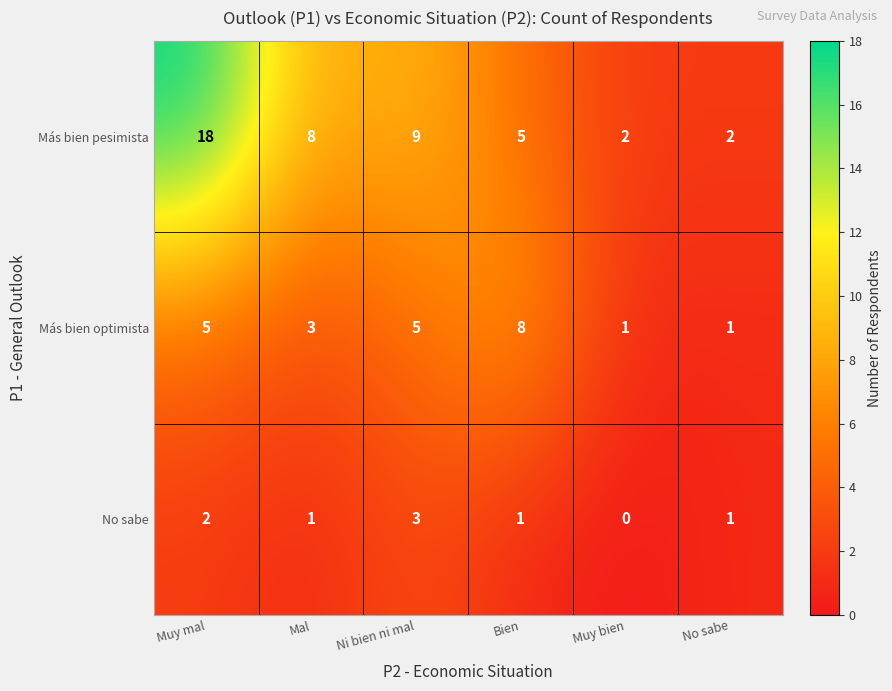

At how many categories does at least one series exceed 14?

1